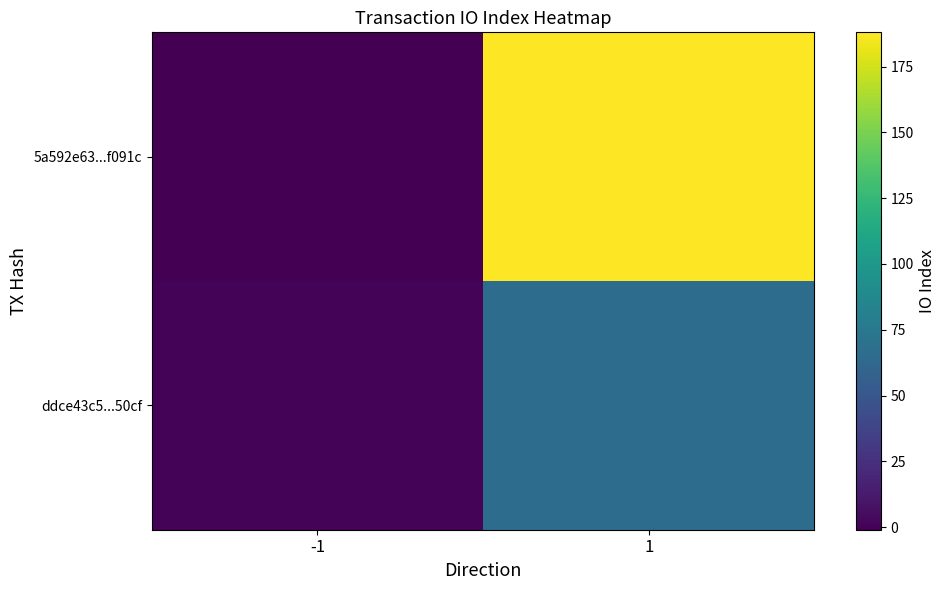

Between 1 and -1, which is larger?

1